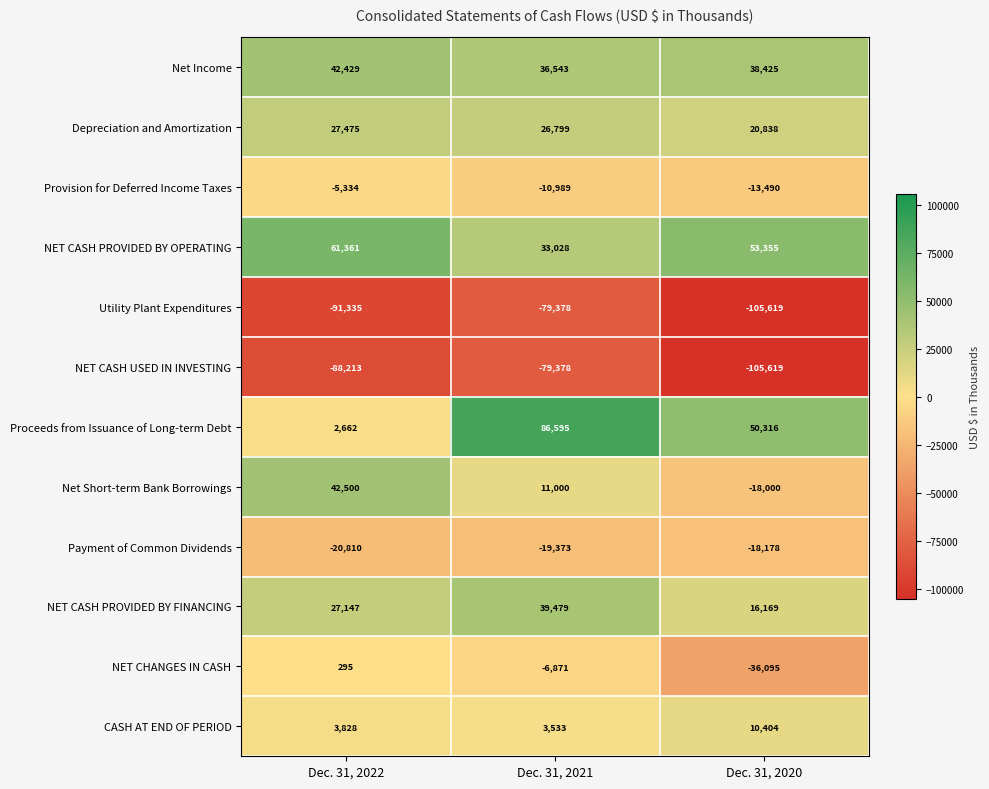

What is the difference between the maximum and minimum values in the CASH AT END OF PERIOD series?

6871